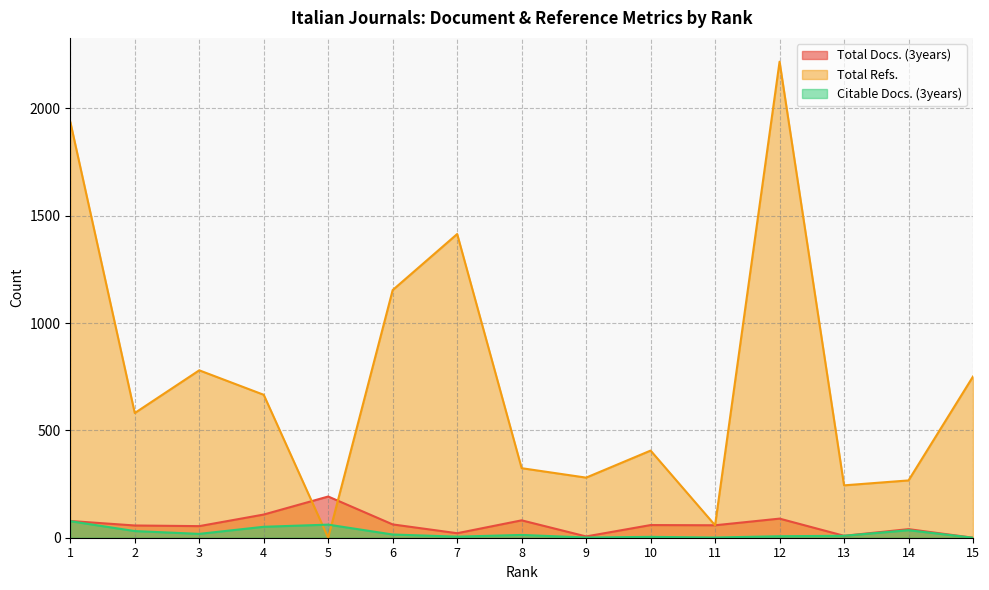

How many lines are shown in the chart?

3